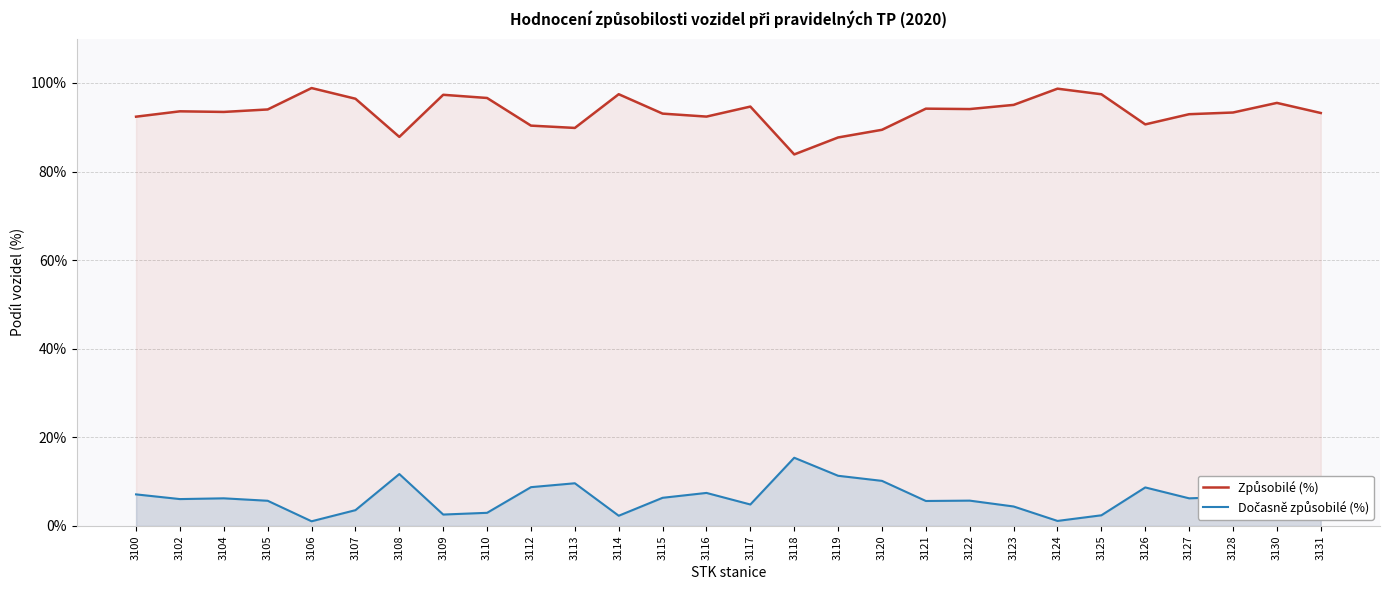

Reading left to right, transcribe all the data shown in this chart.

Způsobilé (%): 92.4	93.6	93.5	94.0	98.8	96.4	87.8	97.3	96.6	90.4	89.8	97.5	93.1	92.4	94.7	83.9	87.7	89.4	94.2	94.1	95.0	98.7	97.4	90.6	92.9	93.3	95.5	93.2
Dočasně způsobilé (%): 7.1	6.1	6.2	5.7	1.1	3.6	11.7	2.6	3.0	8.8	9.6	2.3	6.4	7.5	4.8	15.4	11.3	10.2	5.6	5.7	4.4	1.1	2.4	8.7	6.2	6.6	4.2	6.4